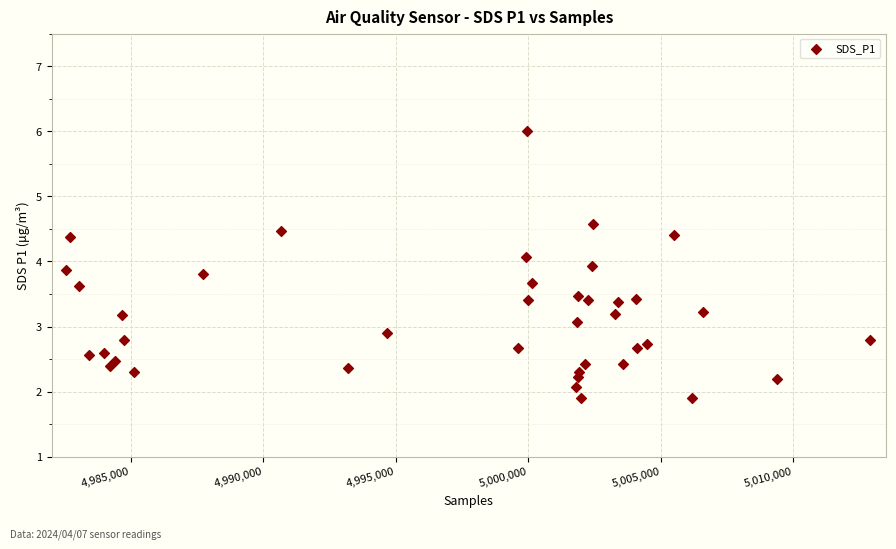

What is the range of Y values (max minus min)?

4.1